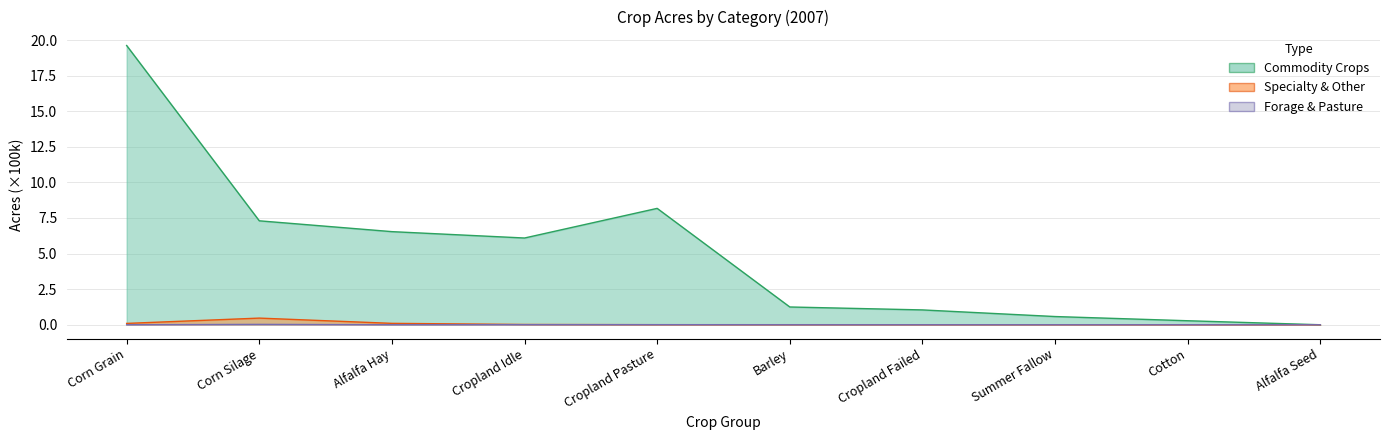

In Forage & Pasture, how many points are lower than both neighbors (excluding endpoints)?

2